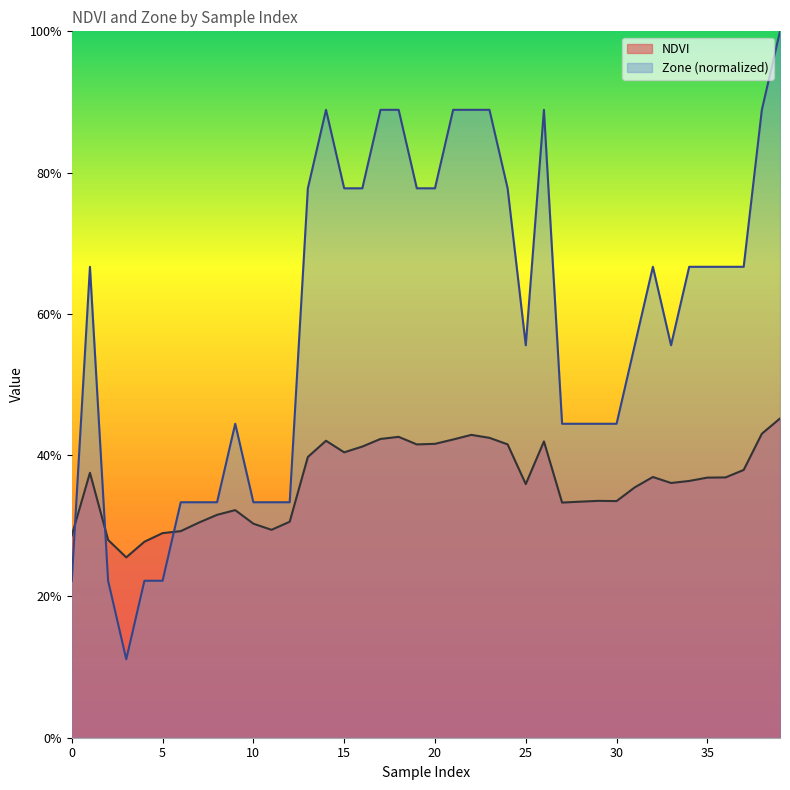

Does the chart have visible grid lines?

No